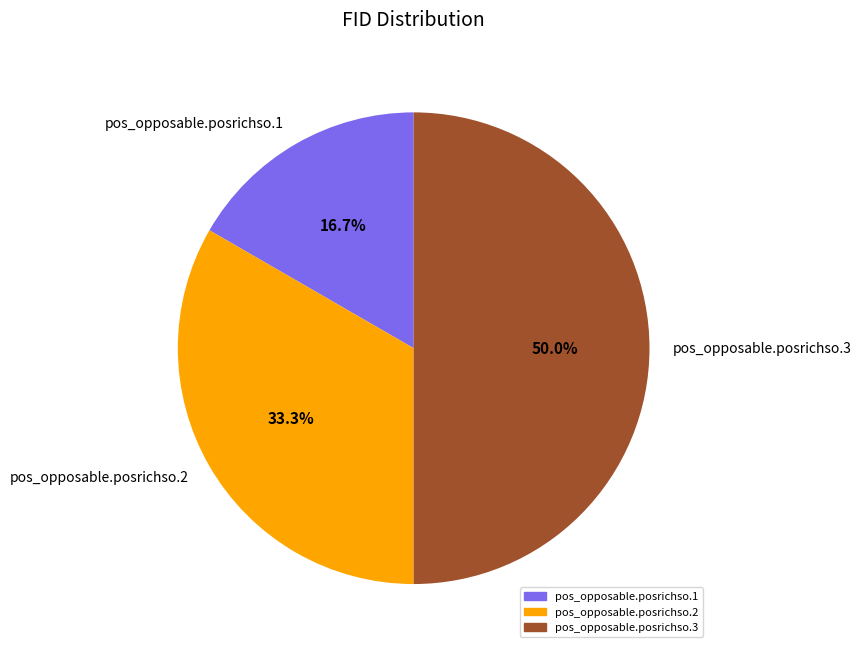

What percentage is the pos_opposable.posrichso.2 slice, to the nearest percent?

33%